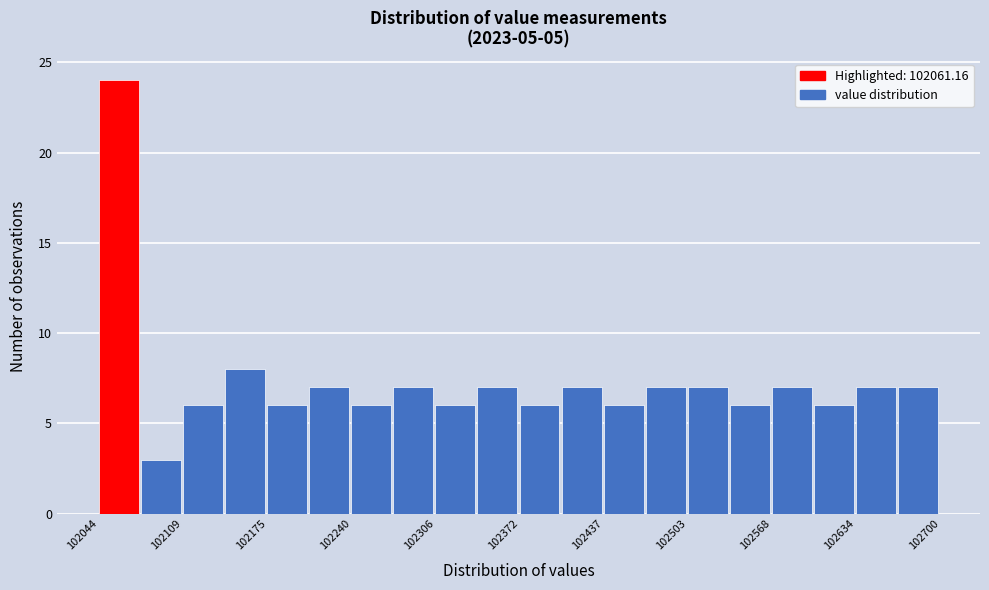

Read against the x-axis, roughly where is the centre of the tallest bar?

102060